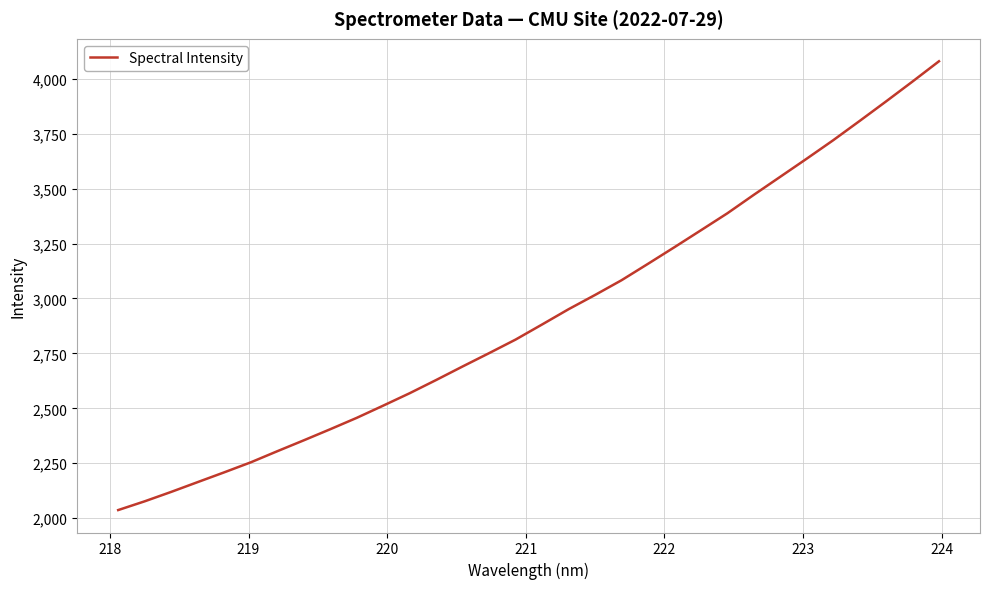

What is the greatest value displayed?

4079.3